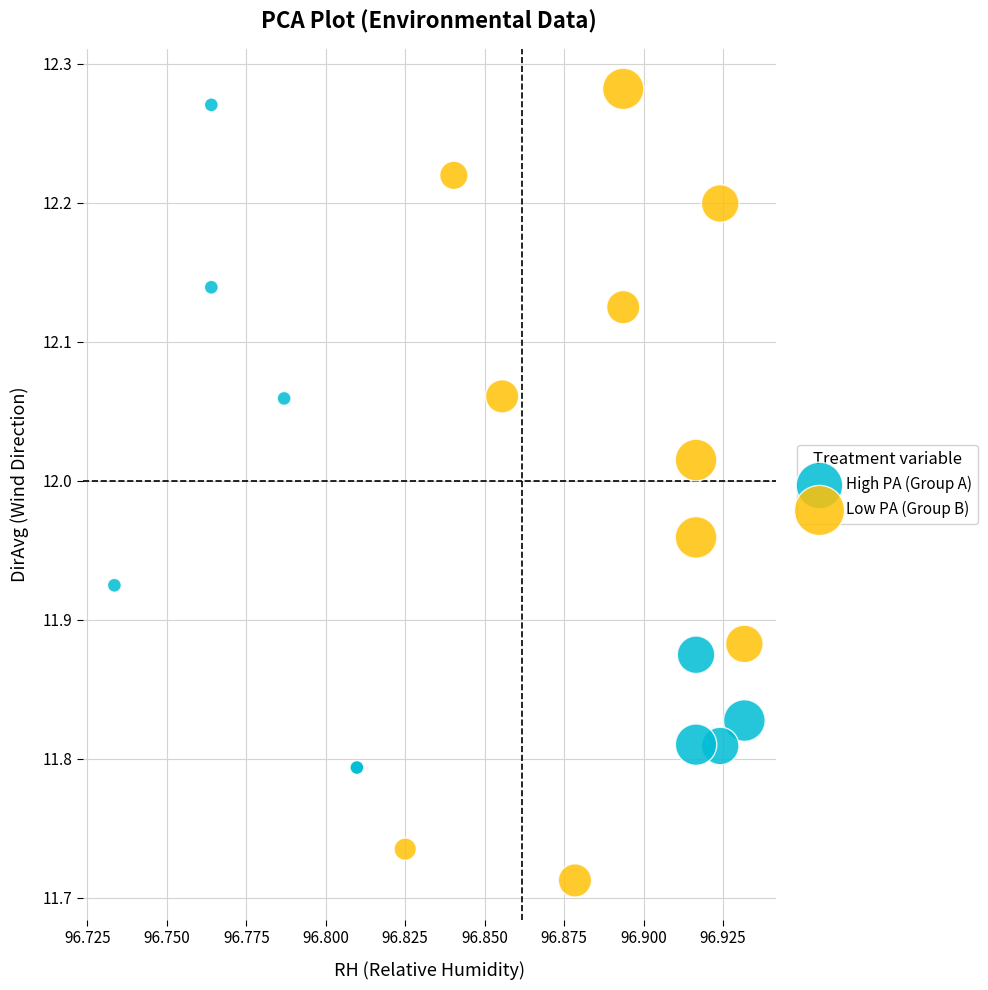

Which series reaches the minimum Y coordinate?

Low PA (Group B)